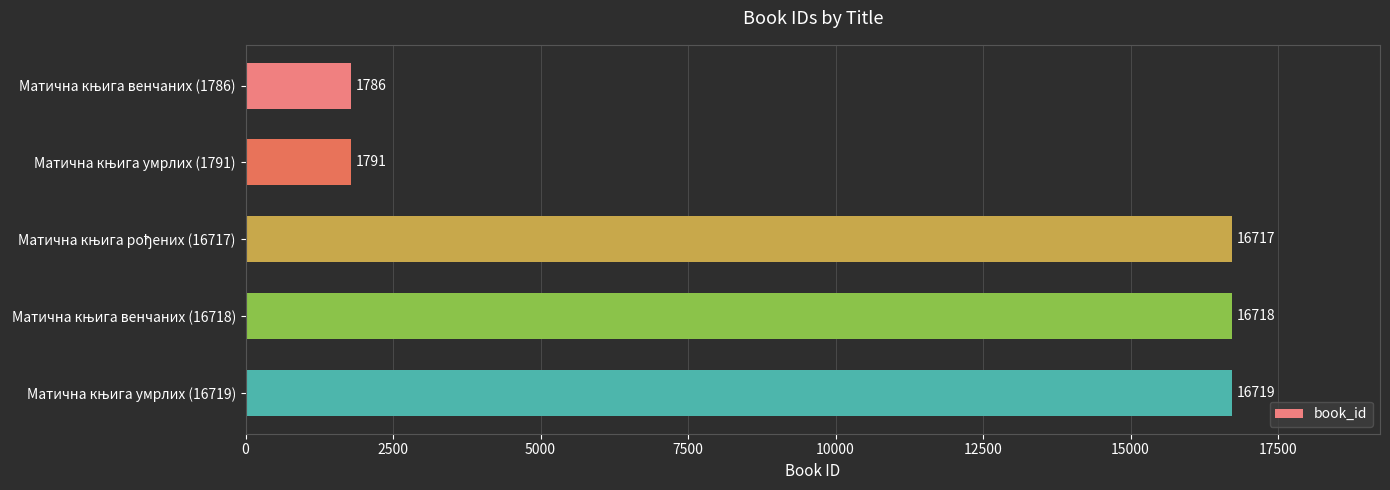

What is the maximum value shown in the chart?

16719